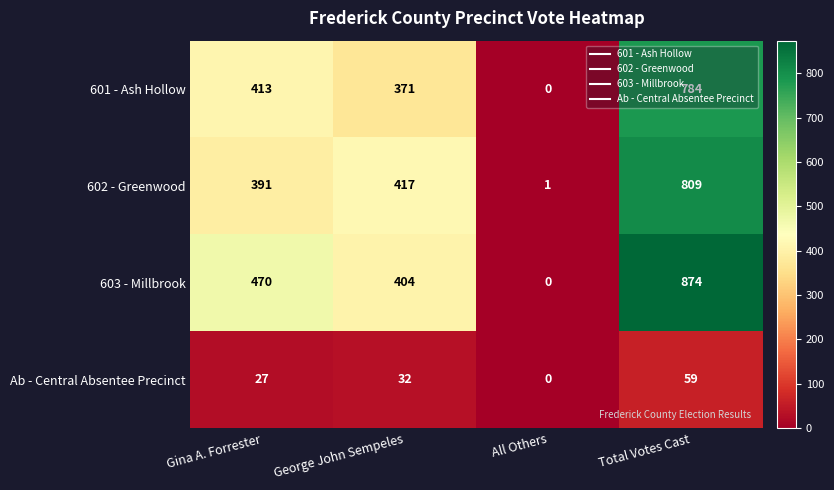

Rank the series by their maximum value, from lowest to highest.

Ab - Central Absentee Precinct, 601 - Ash Hollow, 602 - Greenwood, 603 - Millbrook